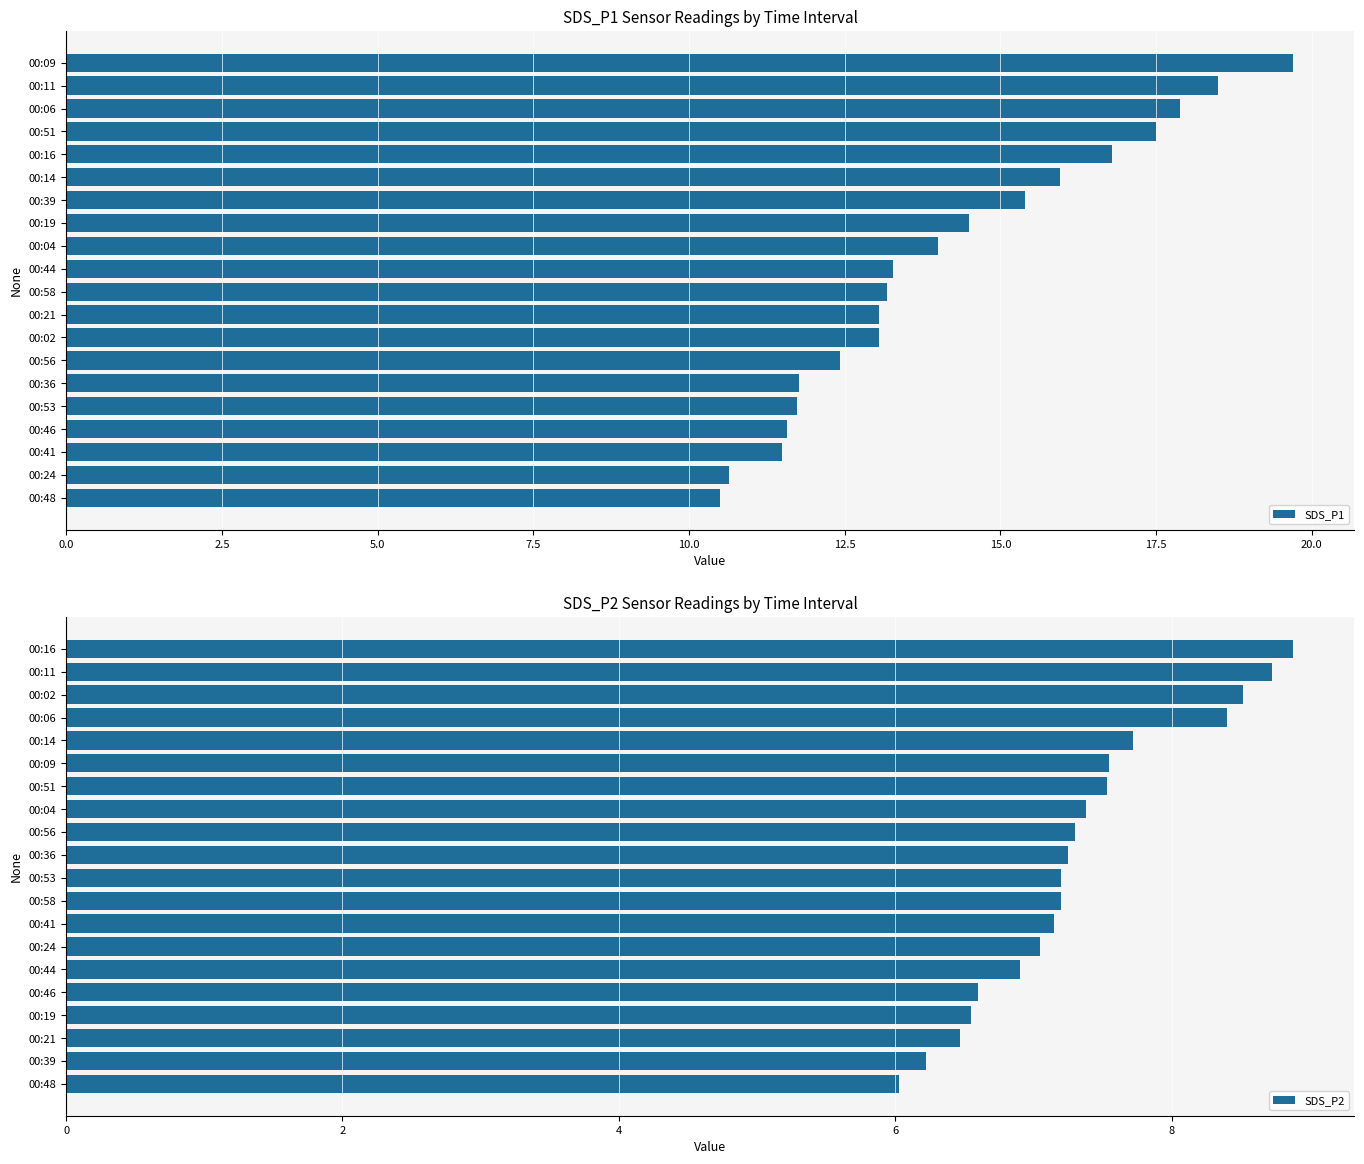

True or false: SDS_P1 has a value of 16.4 at 00:36.

False